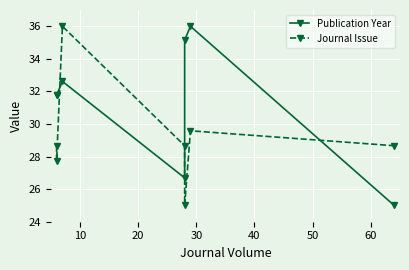

The Publication Year series shows 25.0 at 60. True or false?

True